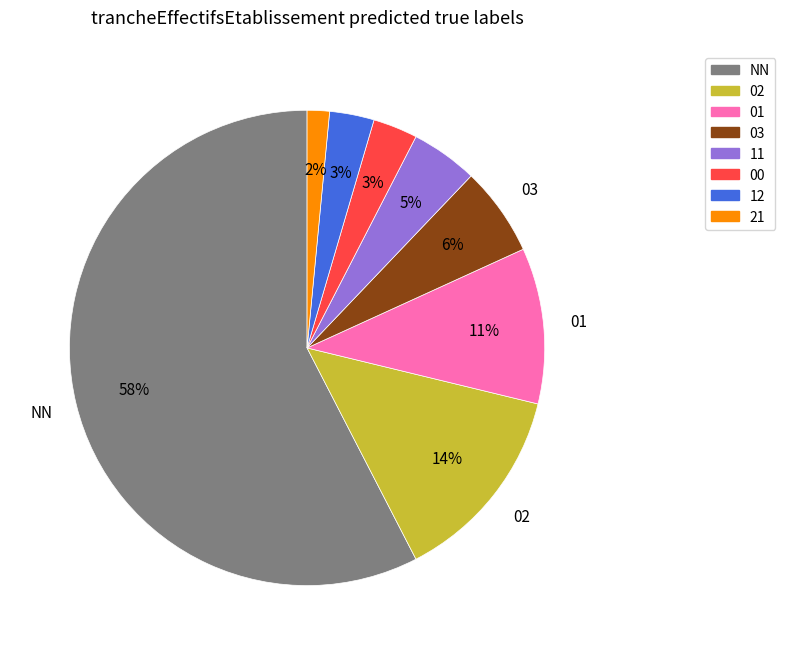

Combined, do 12 and 21 account for over 50%?

No